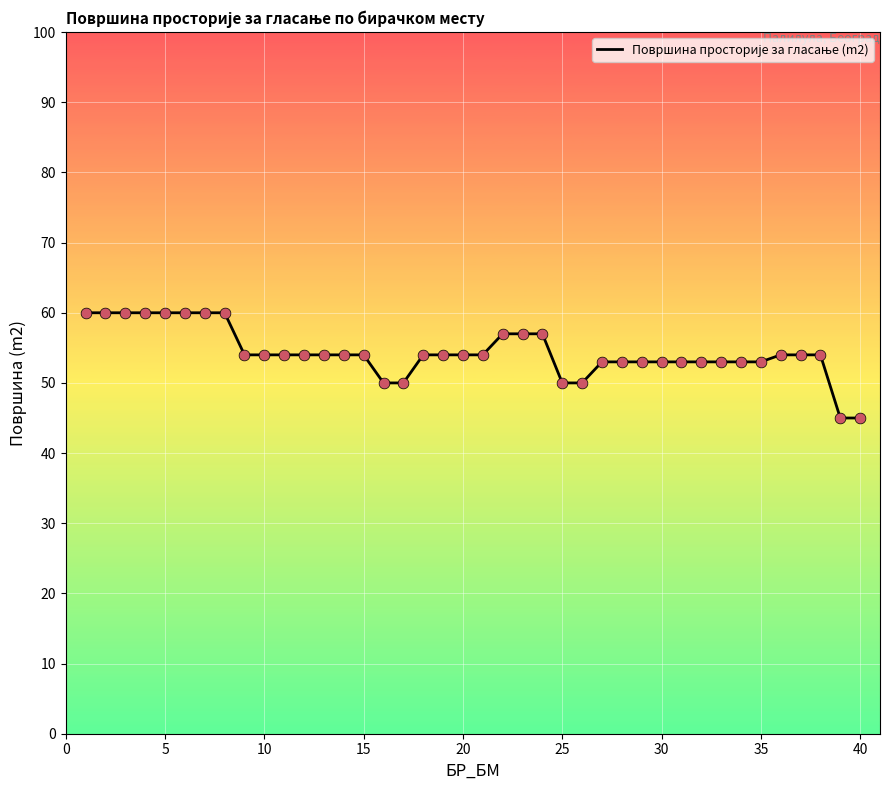

What is the smallest value displayed?

45